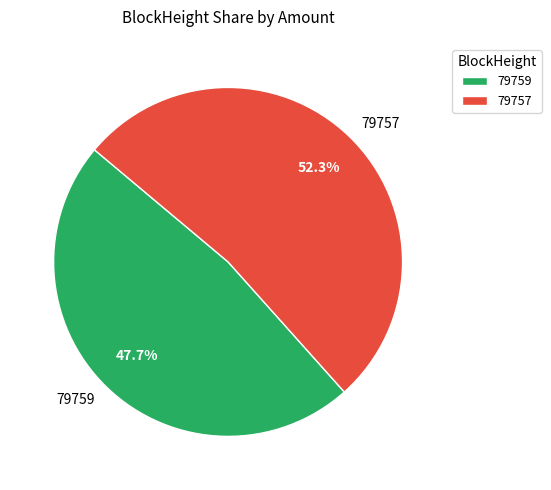

How many segments does this pie chart have?

2